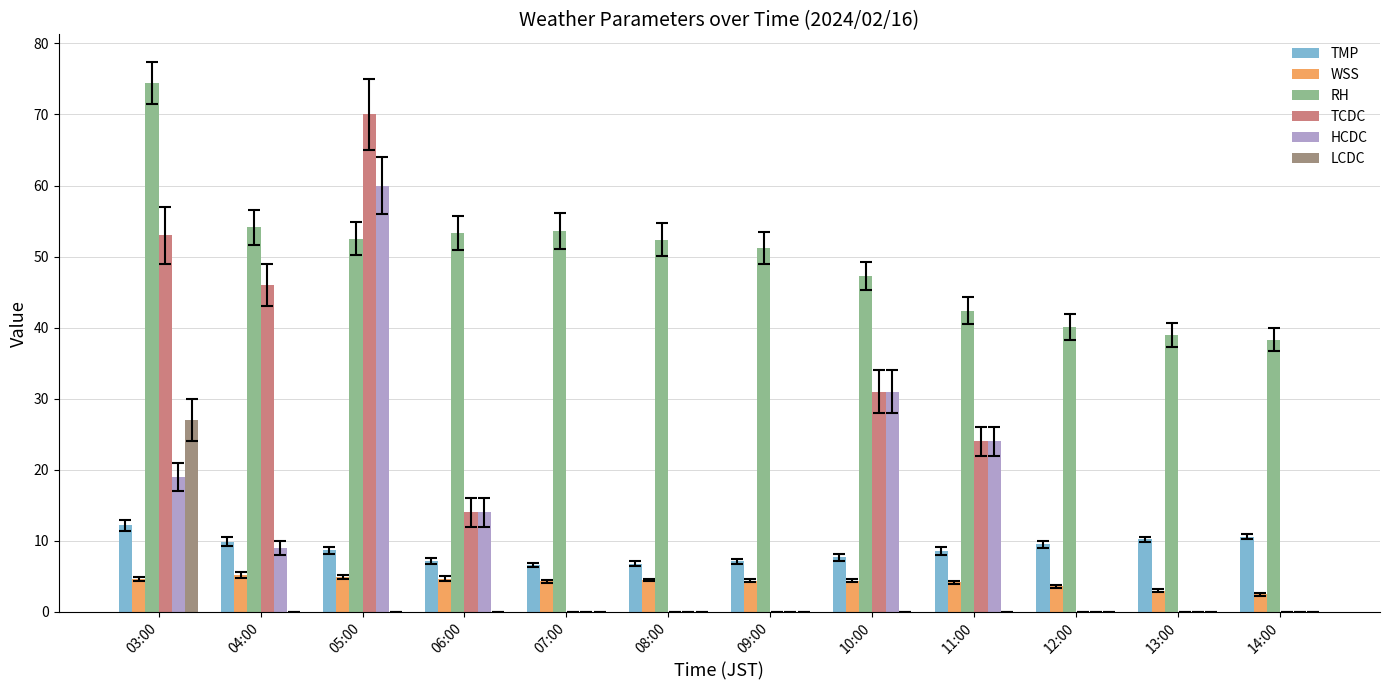

At which category does the chart reach its peak across all series?

03:00